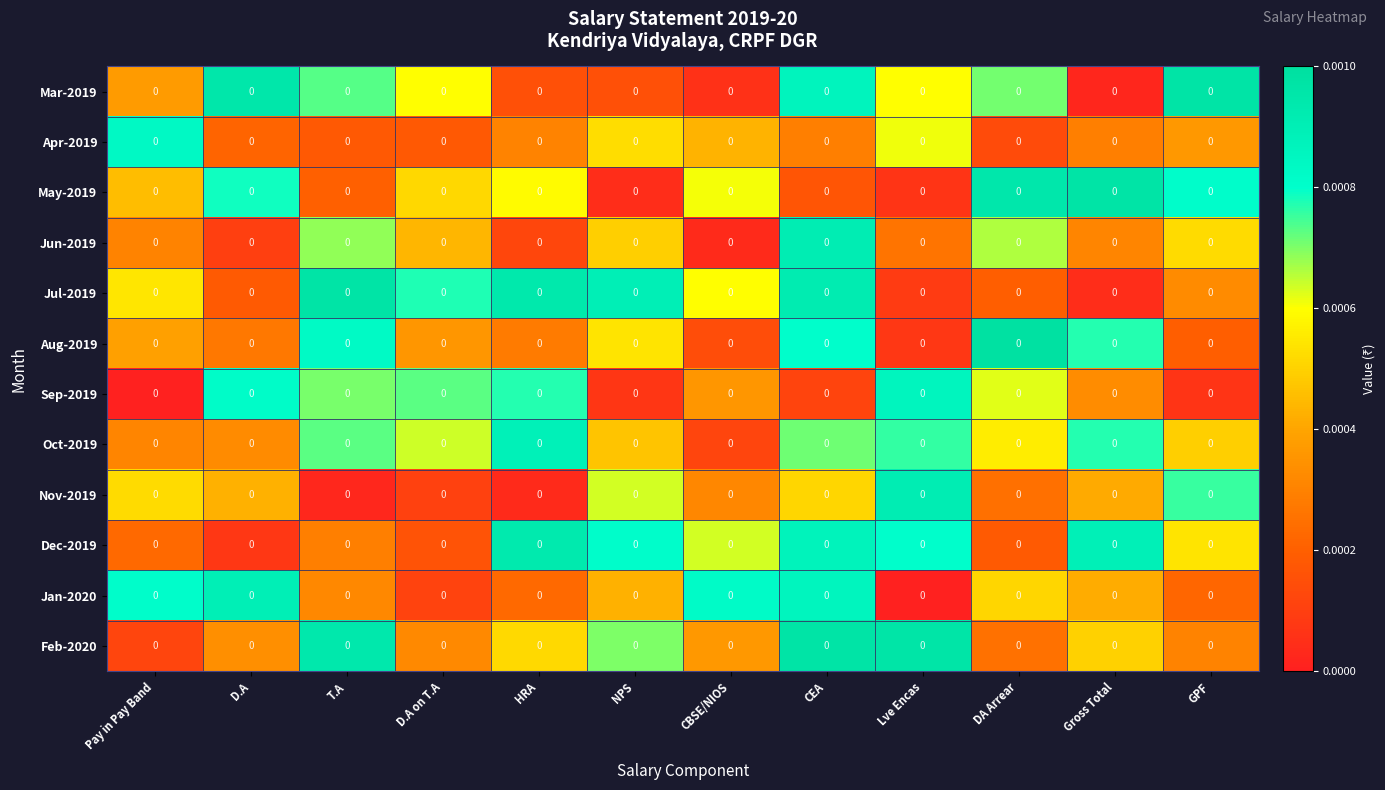

Is the value of Mar-2019 at HRA greater than the value of Apr-2019 at DA Arrear?

Yes